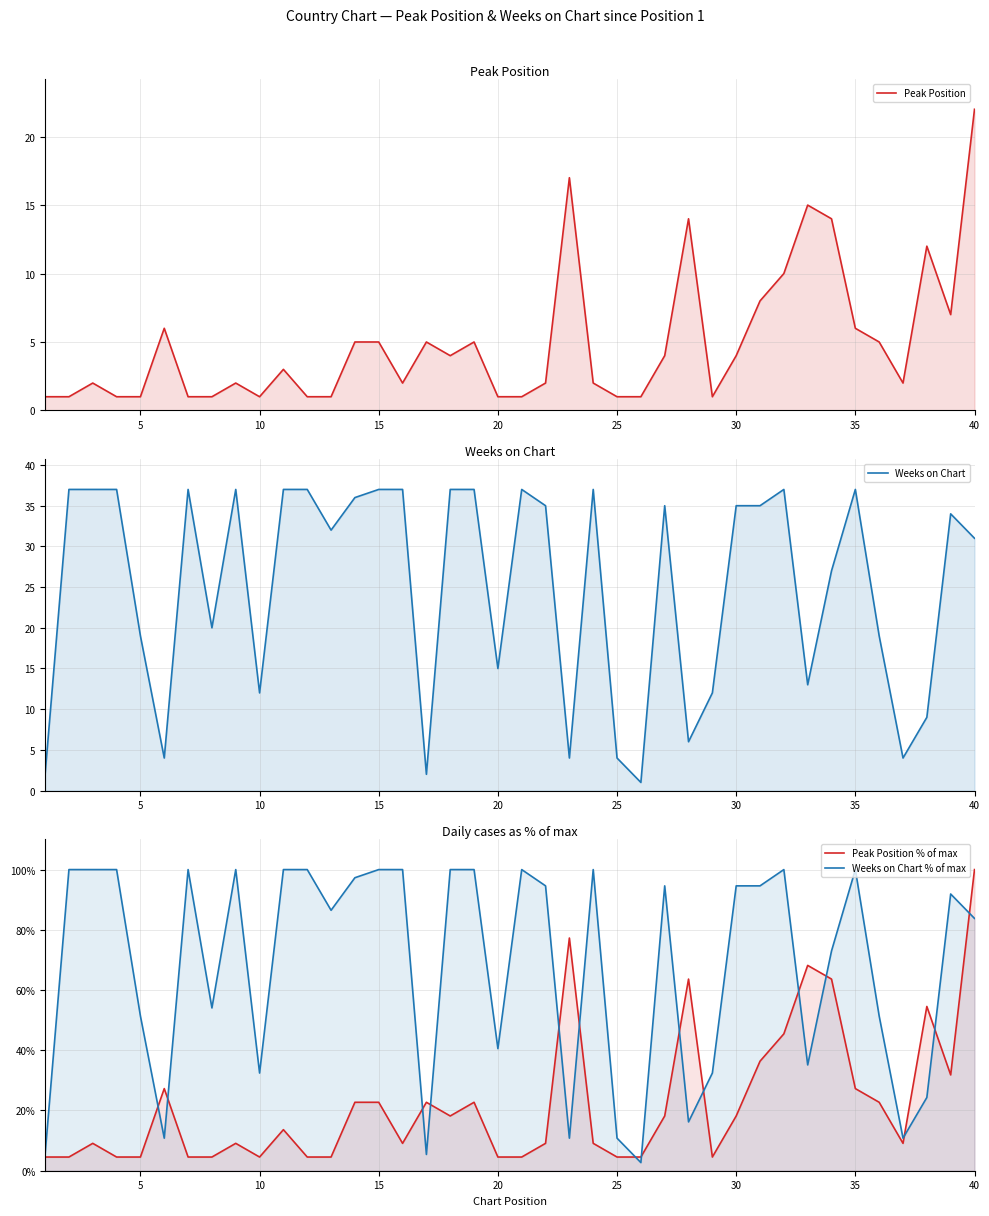

Reading right to left, extract all data points from this chart.

Peak Position: 22.0	7.0	12.0	2.0	5.0	6.0	14.0	15.0	10.0	8.0	4.0	1.0	14.0	4.0	1.0	1.0	2.0	17.0	2.0	1.0	1.0	5.0	4.0	5.0	2.0	5.0	5.0	1.0	1.0	3.0	1.0	2.0	1.0	1.0	6.0	1.0	1.0	2.0	1.0	1.0
Weeks on Chart: 31.0	34.0	9.0	4.0	19.0	37.0	27.0	13.0	37.0	35.0	35.0	12.0	6.0	35.0	1.0	4.0	37.0	4.0	35.0	37.0	15.0	37.0	37.0	2.0	37.0	37.0	36.0	32.0	37.0	37.0	12.0	37.0	20.0	37.0	4.0	19.0	37.0	37.0	37.0	2.0
Peak Position % of max: 100.0	31.8	54.5	9.1	22.7	27.3	63.6	68.2	45.5	36.4	18.2	4.5	63.6	18.2	4.5	4.5	9.1	77.3	9.1	4.5	4.5	22.7	18.2	22.7	9.1	22.7	22.7	4.5	4.5	13.6	4.5	9.1	4.5	4.5	27.3	4.5	4.5	9.1	4.5	4.5
Weeks on Chart % of max: 83.8	91.9	24.3	10.8	51.4	100.0	73.0	35.1	100.0	94.6	94.6	32.4	16.2	94.6	2.7	10.8	100.0	10.8	94.6	100.0	40.5	100.0	100.0	5.4	100.0	100.0	97.3	86.5	100.0	100.0	32.4	100.0	54.1	100.0	10.8	51.4	100.0	100.0	100.0	5.4